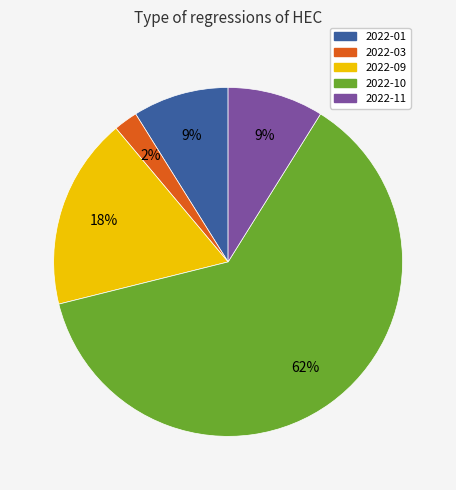

To the nearest percent, what is the difference between the largest and smallest slice percentages?

60%